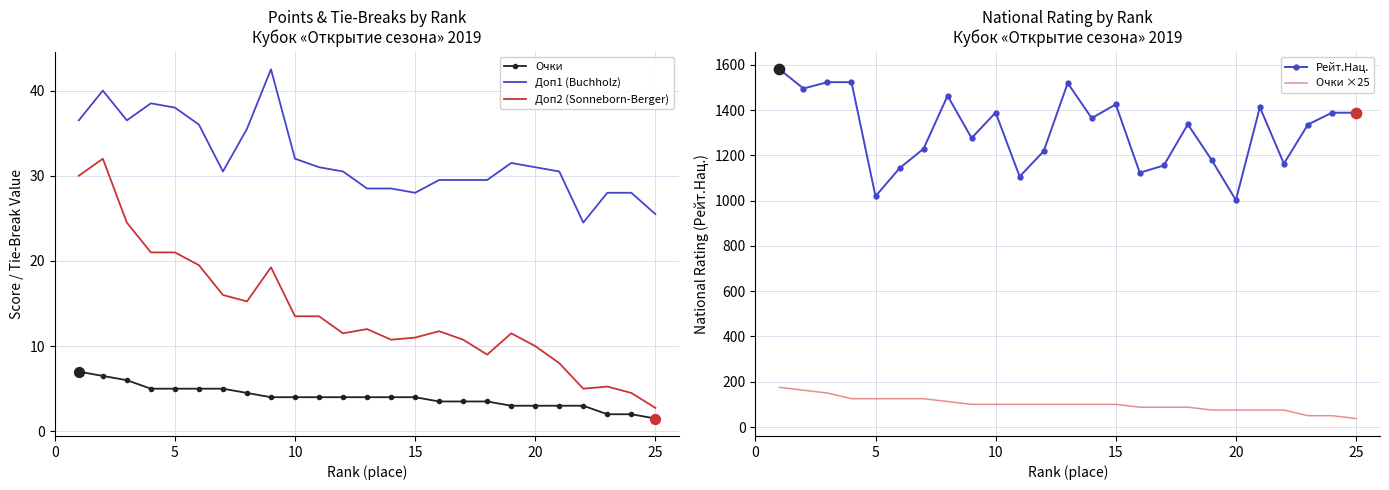

True or false: Доп2 (Sonneborn-Berger) and Очки cross at least once.

False